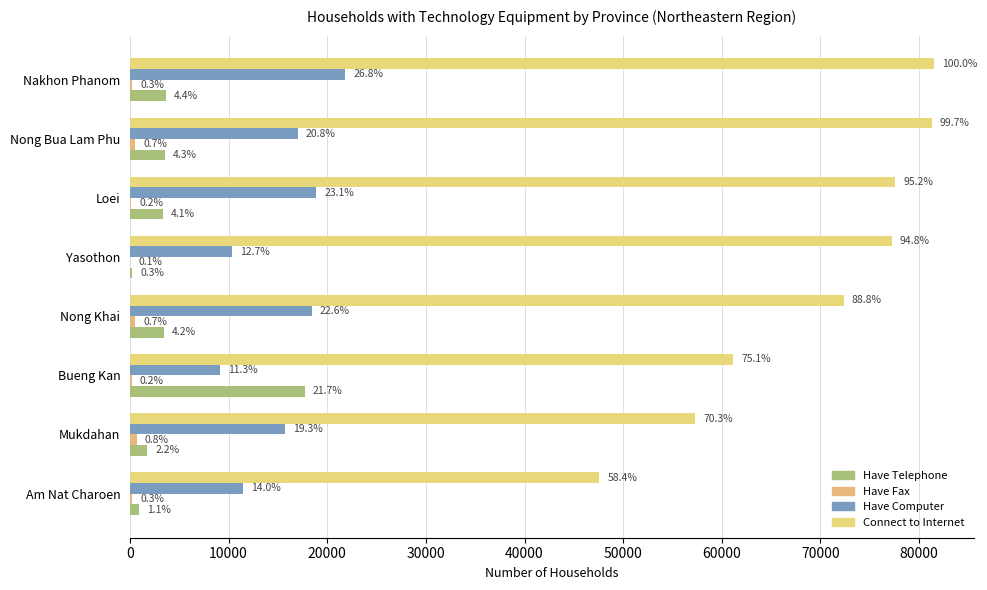

How many categories are shown in the chart?

8